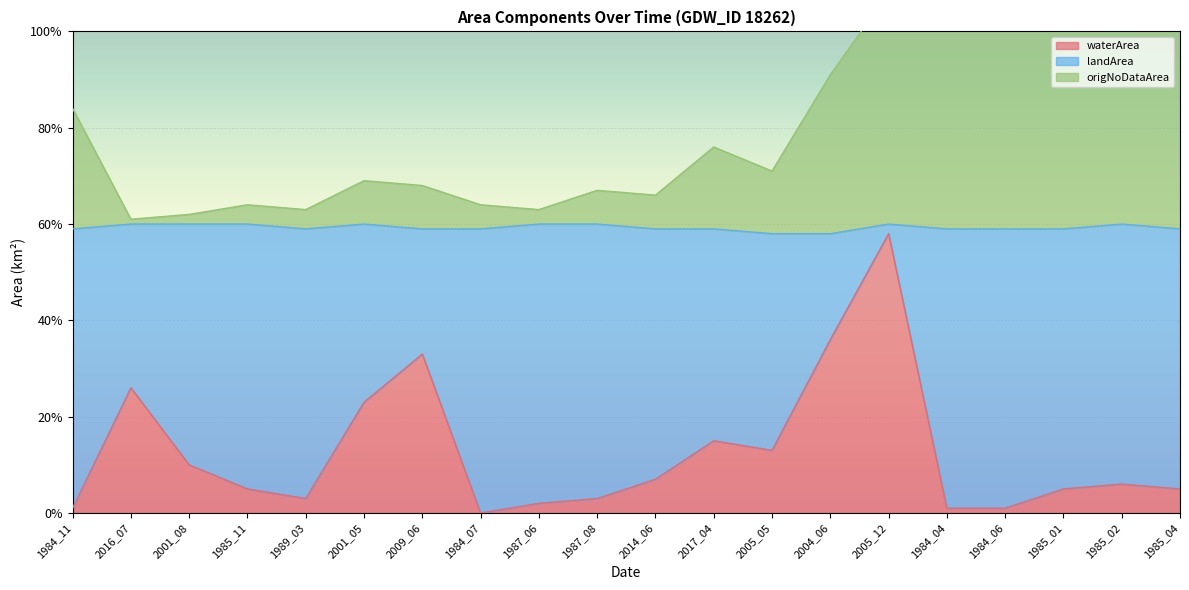

At how many categories does at least one series exceed 0?

20